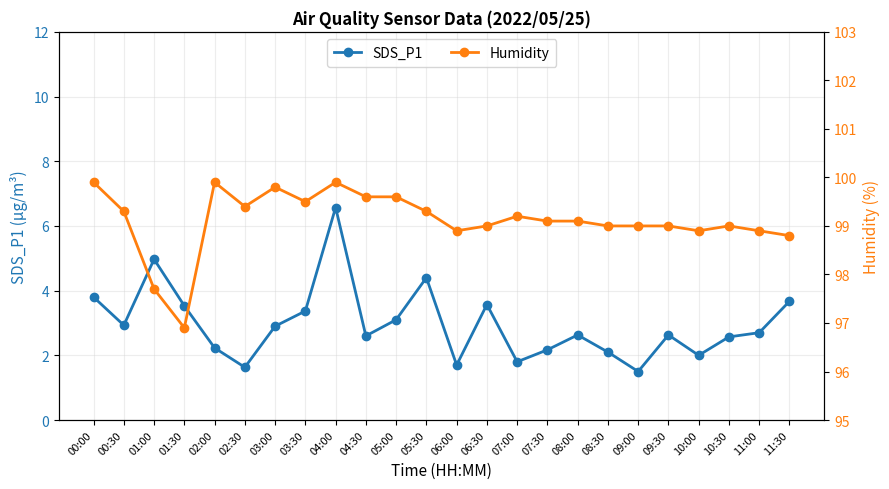

True or false: SDS_P1 and Humidity intersect in this chart.

False